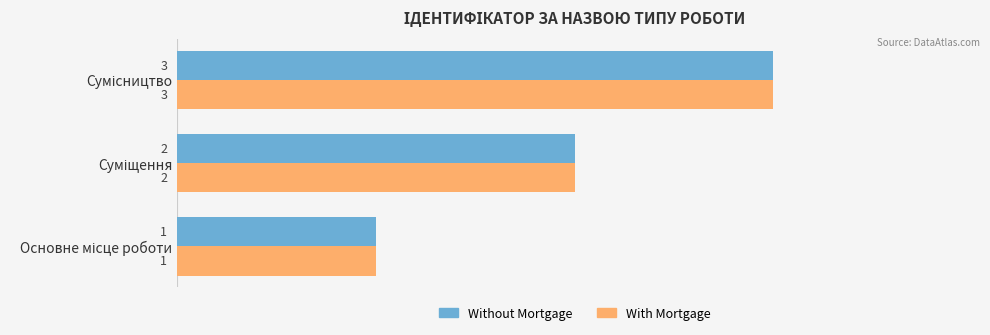

What are all the series names shown in the legend?

Without Mortgage, With Mortgage